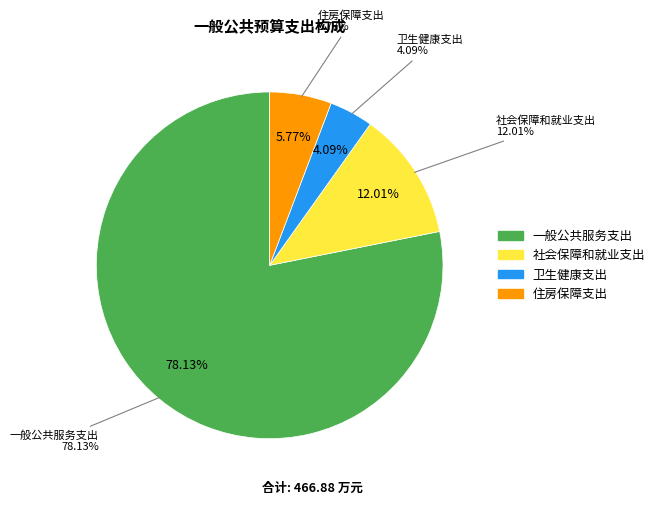

How many segments does this pie chart have?

4